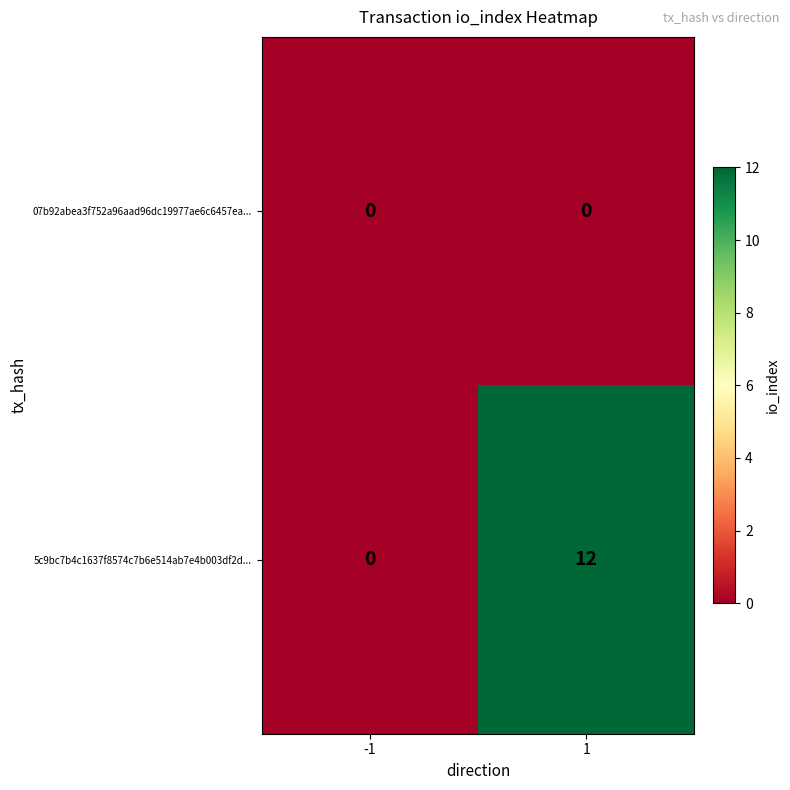

Rank the series by their maximum value, from highest to lowest.

5c9bc7b4c1637f8574c7b6e514ab7e4b003df2d..., 07b92abea3f752a96aad96dc19977ae6c6457ea...